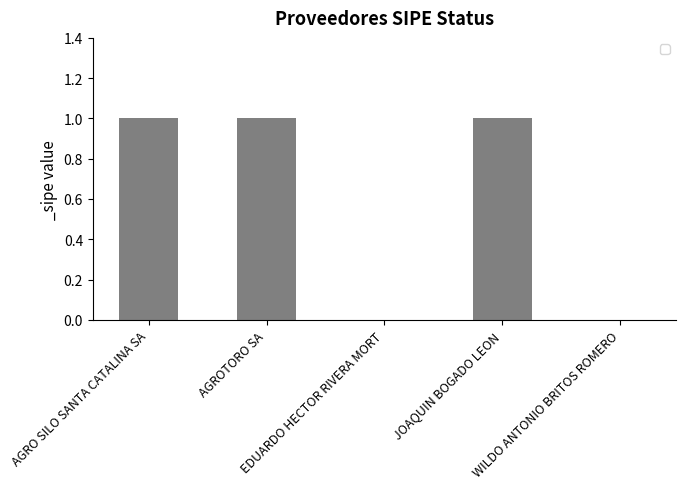

What is the sum of all values?

3